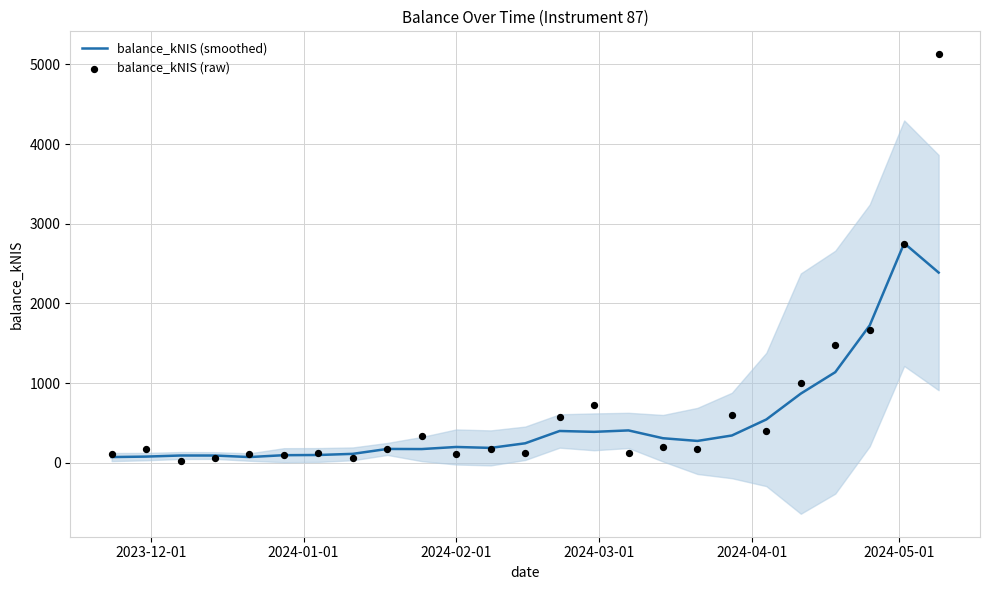

Is the value of balance_kNIS (raw) at 19 greater than the value of balance_kNIS (smoothed) at 2023-12-01?

Yes